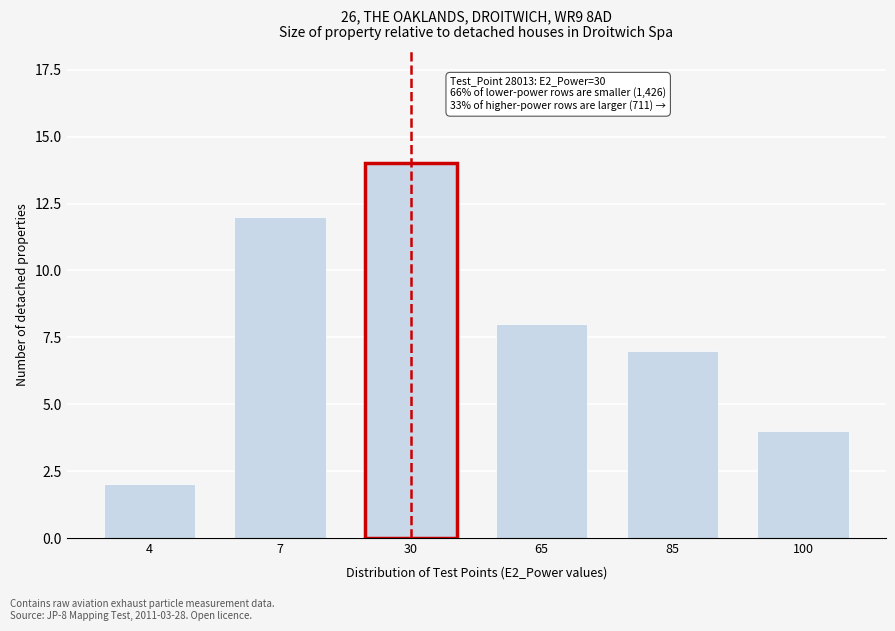

Reading right to left, extract all data points from this chart.

100=4	85=7	65=8	30=14	7=12	4=2